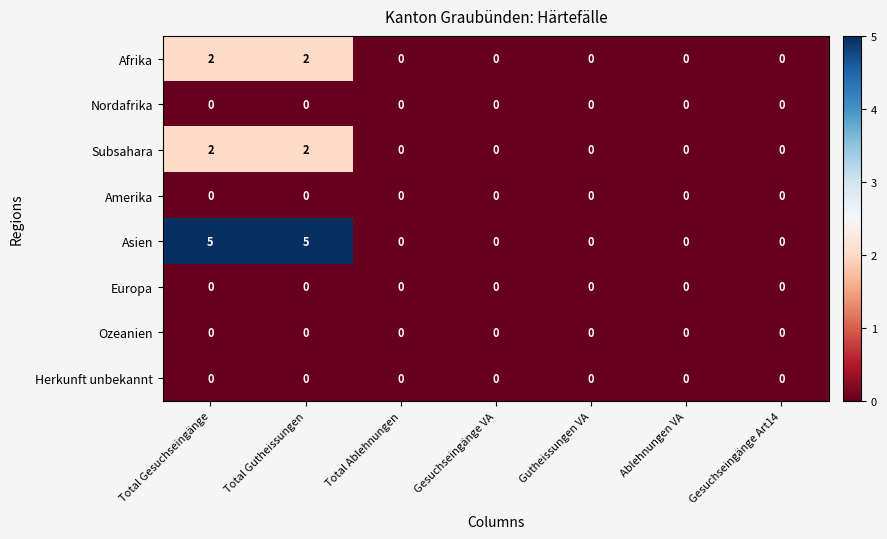

What is the maximum value shown in the chart?

5